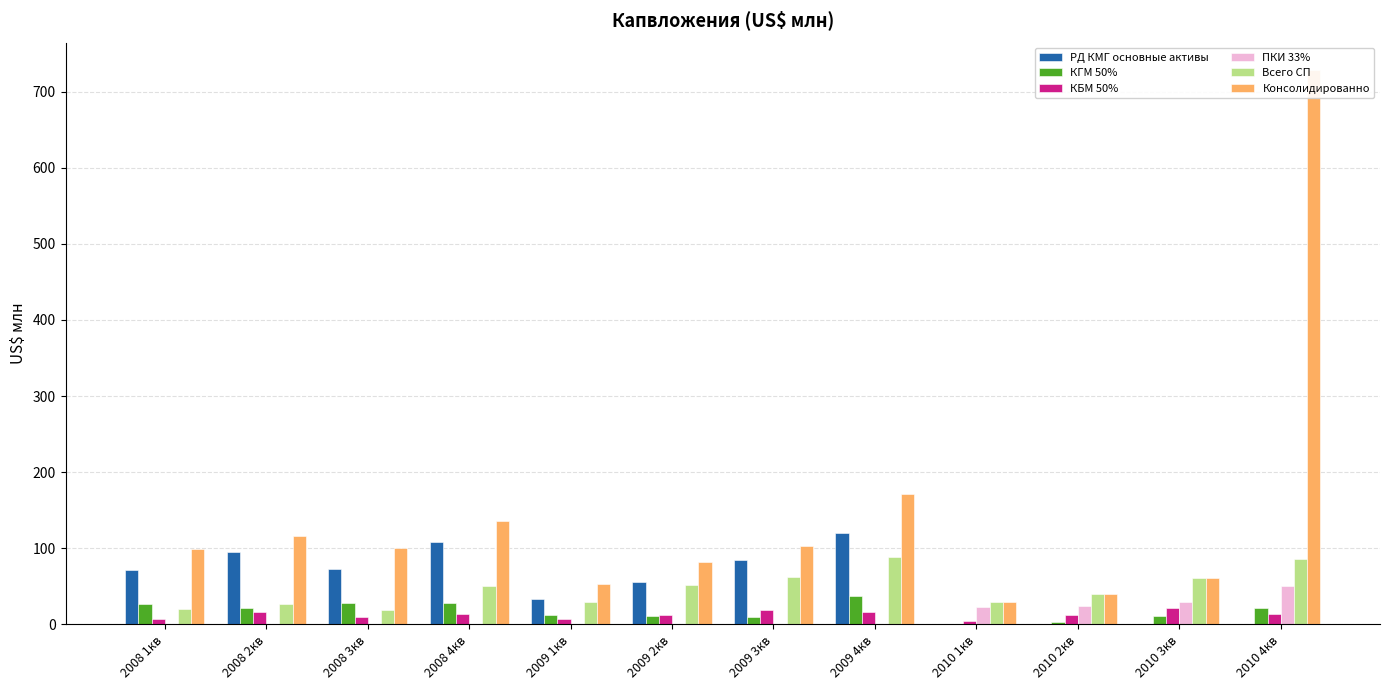

At which label does ПКИ 33% reach its minimum?

2008 1кв